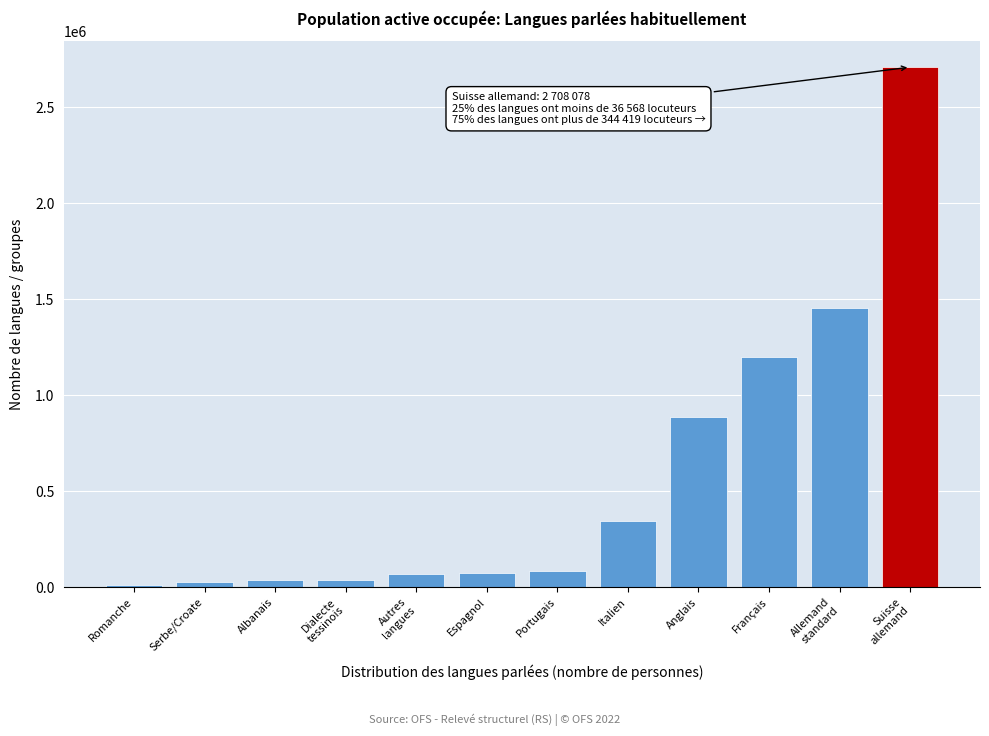

What is the average value?

577902.1